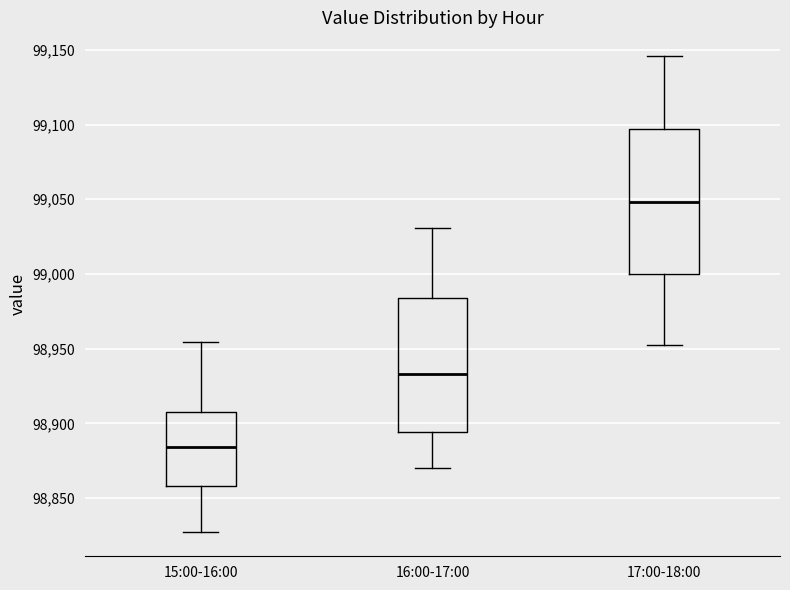

Which box is the tallest, from its lower edge to its upper edge?

17:00-18:00